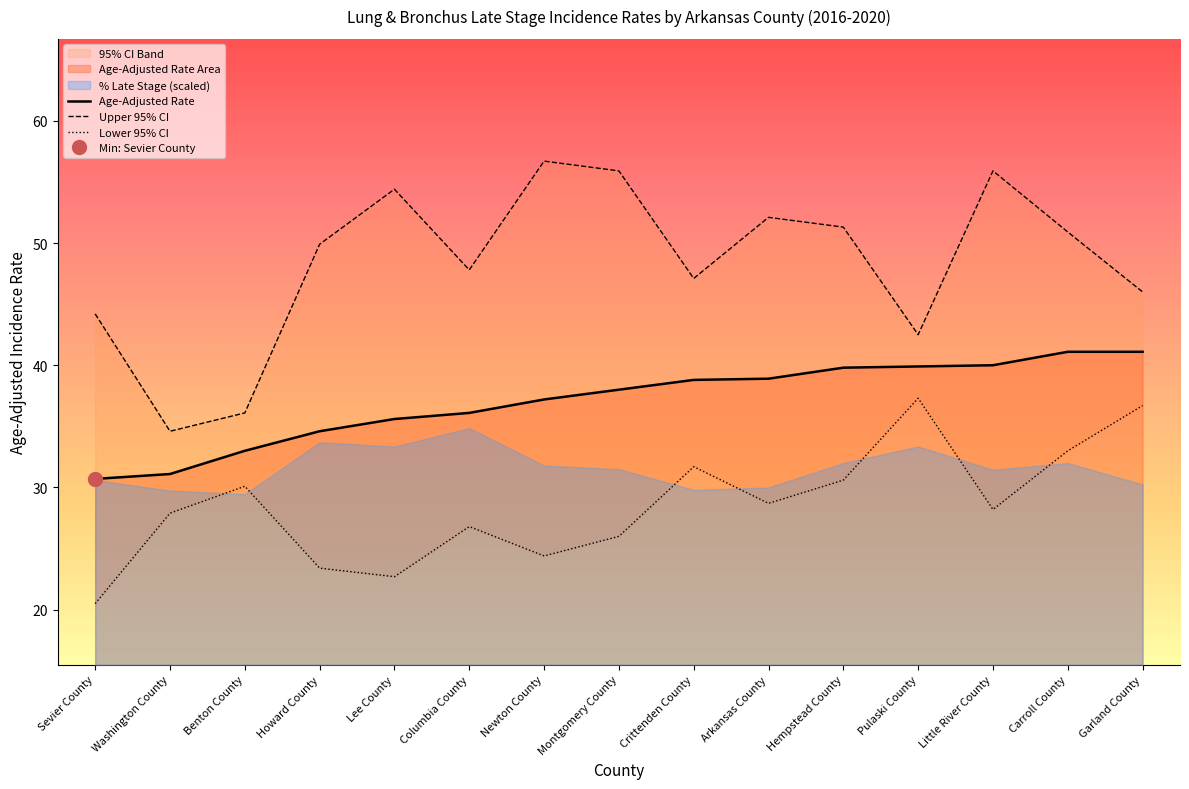

Is the value of Upper 95% CI at Carroll County greater than the value of Lower 95% CI at Hempstead County?

Yes